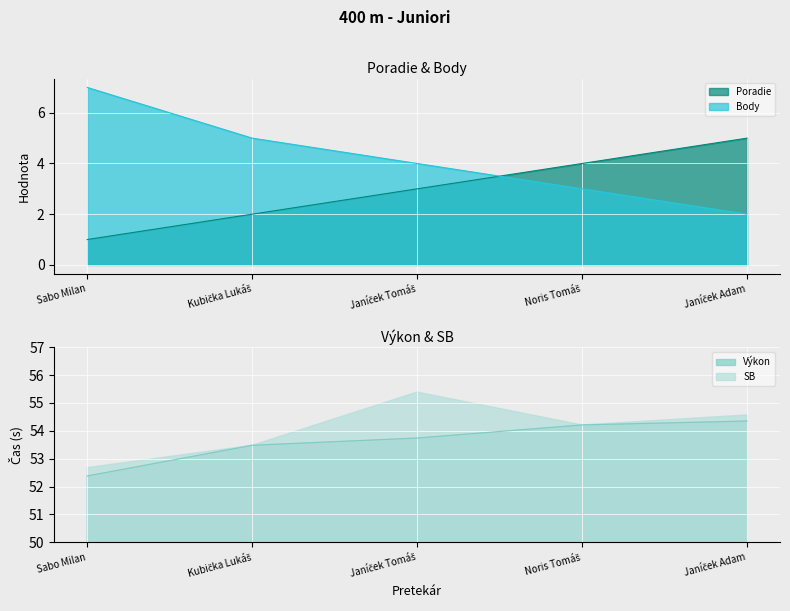

Is it true that Body equals 2.0 at Janíček Adam?

True